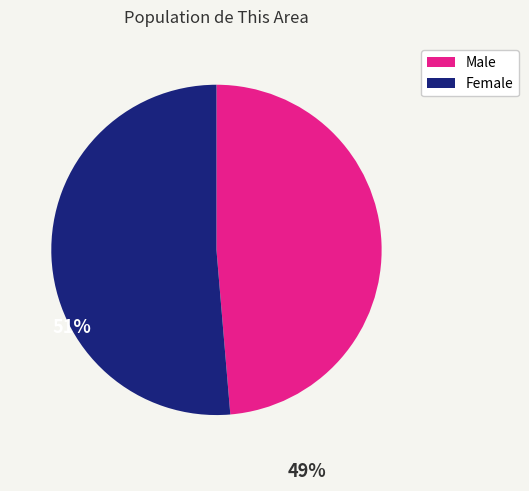

What is the largest slice in the pie chart?

Female